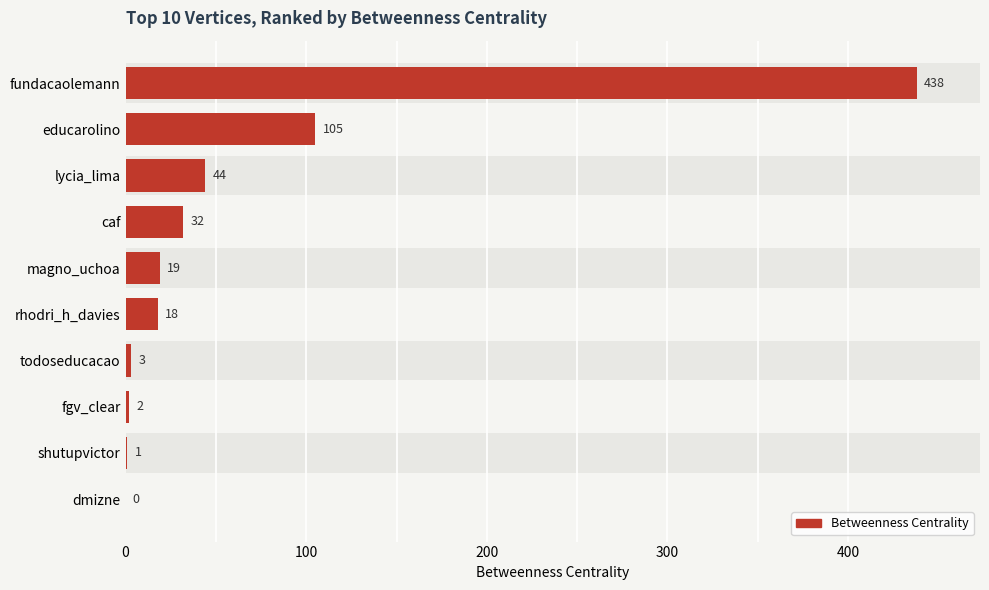

Is it true that the value at fundacaolemann is 691?

False